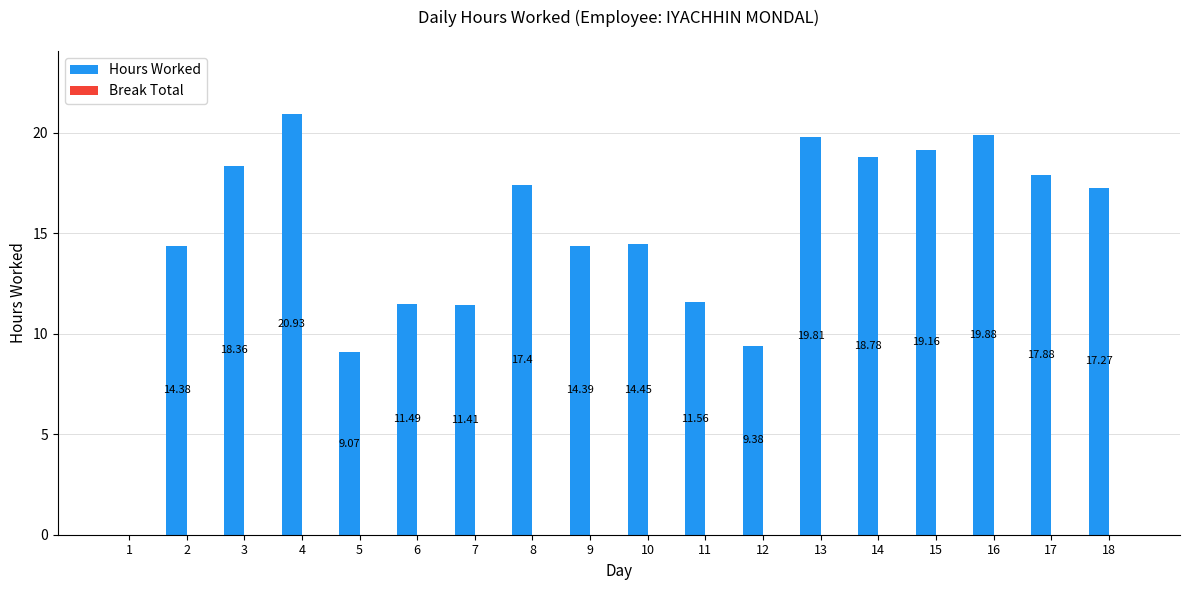

What is the change in value from 9 to 13?

+5.4